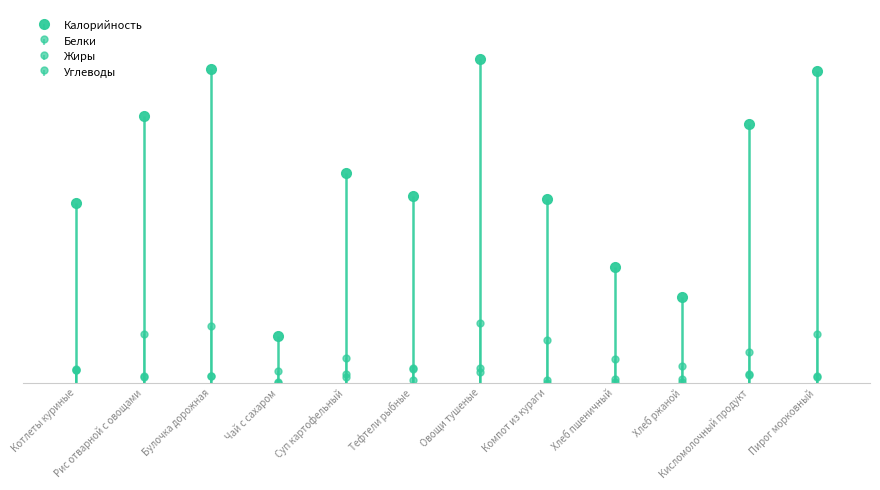

Are the bars horizontal?

No